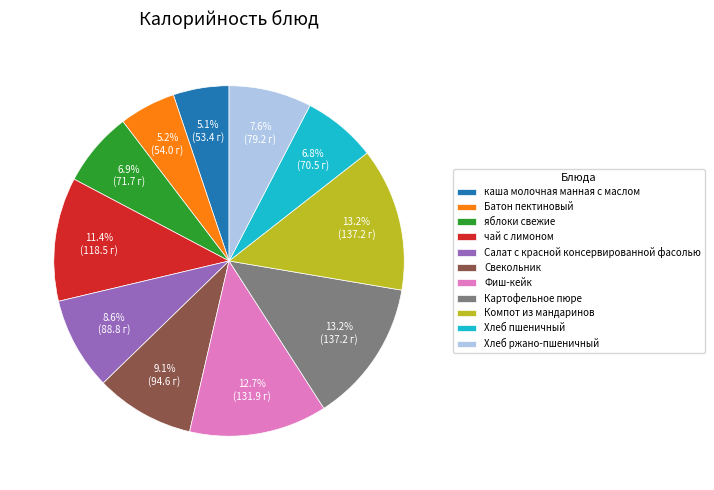

Is there any slice that represents more than half of the pie?

No